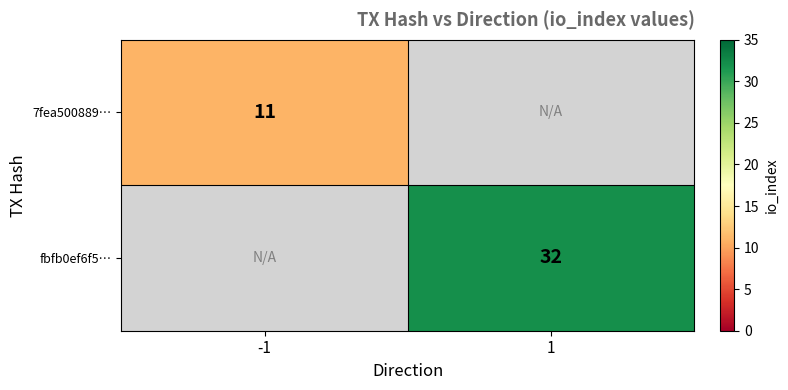

The fbfb0ef6f5… series shows 32 at 1. True or false?

True